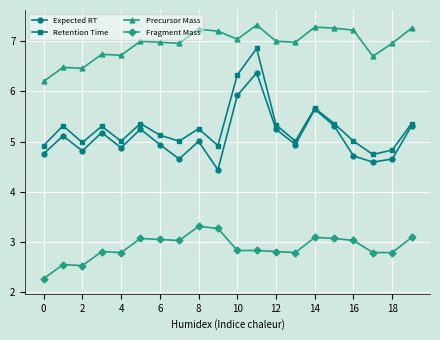

Which series has the largest total across all categories?

Precursor Mass